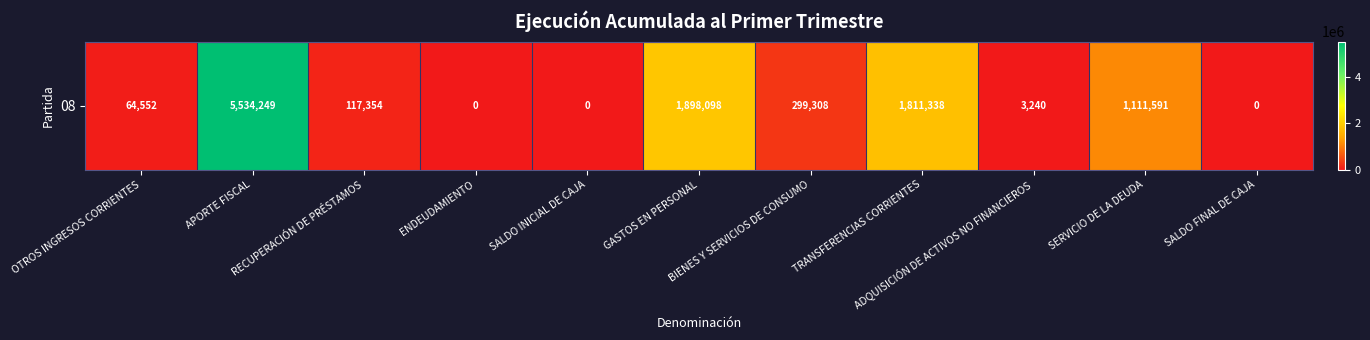

What is the difference between the values at SERVICIO DE LA DEUDA and ENDEUDAMIENTO?

1111591